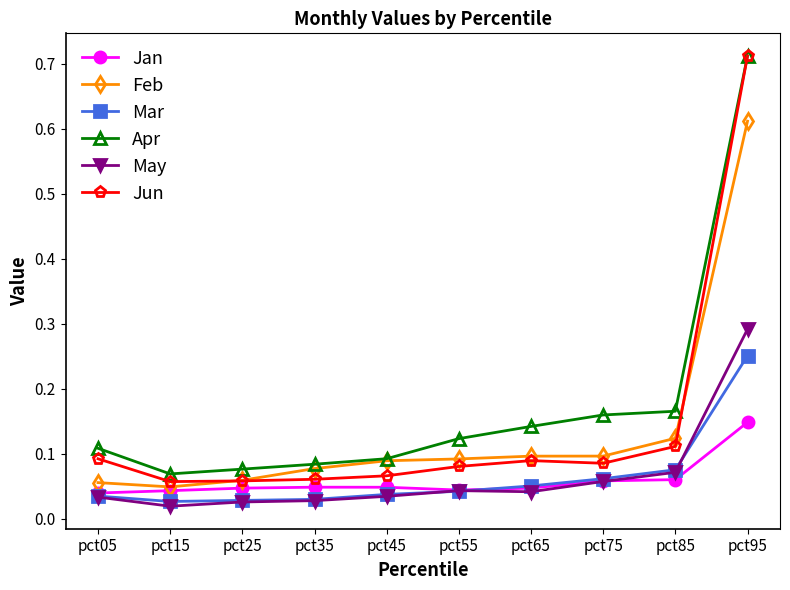

Which label corresponds to the largest value in the chart?

pct95